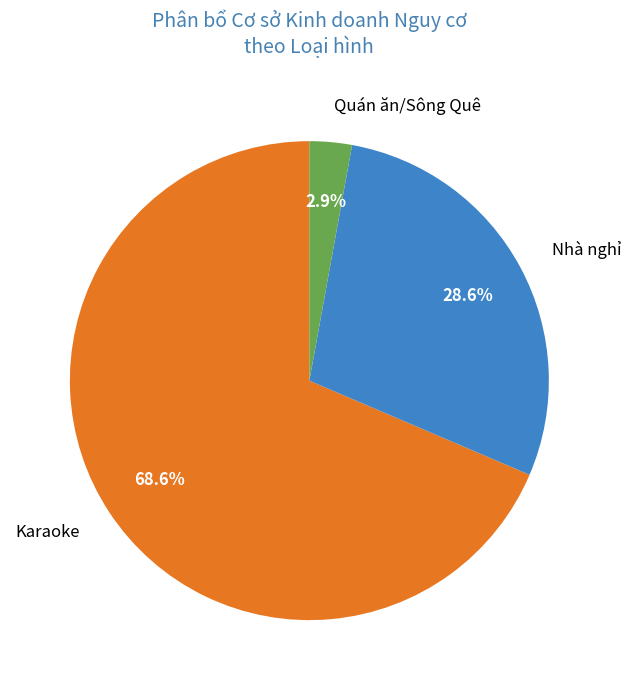

Rank the categories by value from highest to lowest.

Karaoke, Nhà nghỉ, Quán ăn/Sông Quê